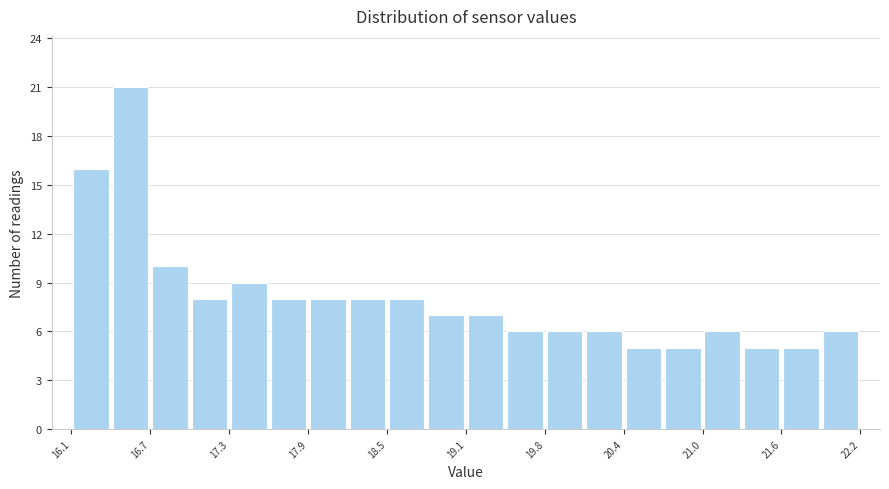

Around what value on the x-axis is the tallest bar? Give the approximate position of its centre, as read against the axis.

16.6